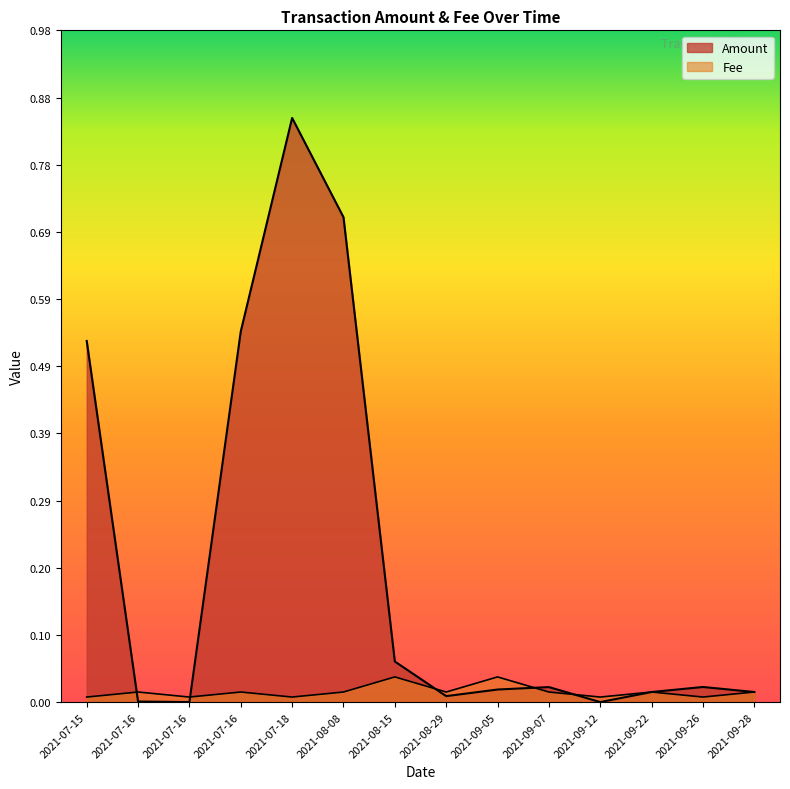

Reading left to right, what are all the values shown in this chart?

Amount: 2021-07-15=0.5	2021-07-16=0.0	2021-07-16=0.0	2021-07-16=0.5	2021-07-18=0.9	2021-08-08=0.7	2021-08-15=0.1	2021-08-29=0.0	2021-09-05=0.0	2021-09-07=0.0	2021-09-12=0.0	2021-09-22=0.0	2021-09-26=0.0	2021-09-28=0.0
Fee: 2021-07-15=0.0	2021-07-16=0.0	2021-07-16=0.0	2021-07-16=0.0	2021-07-18=0.0	2021-08-08=0.0	2021-08-15=0.0	2021-08-29=0.0	2021-09-05=0.0	2021-09-07=0.0	2021-09-12=0.0	2021-09-22=0.0	2021-09-26=0.0	2021-09-28=0.0